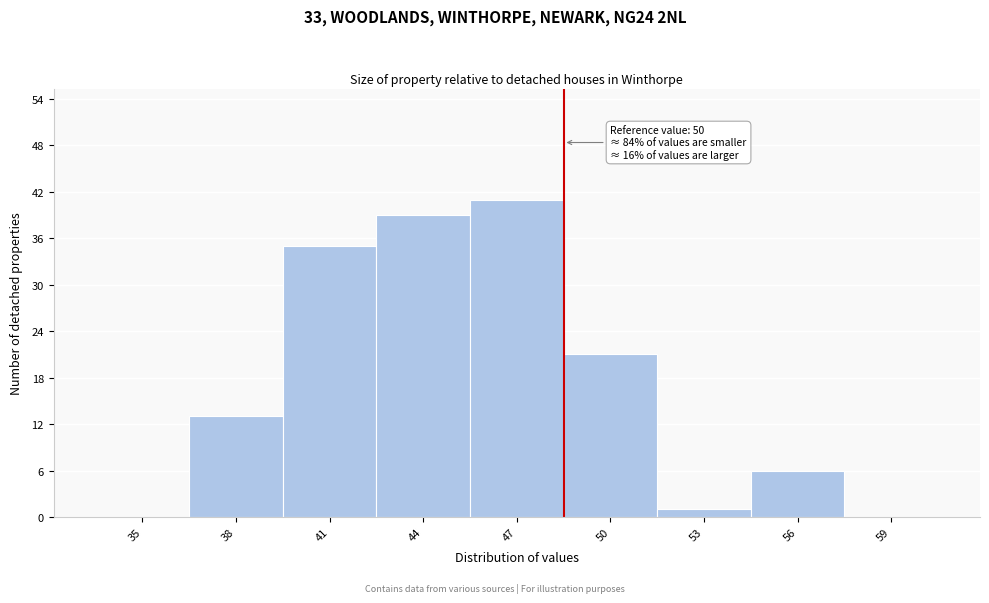

True or false: the data shows 21 at 50.

True